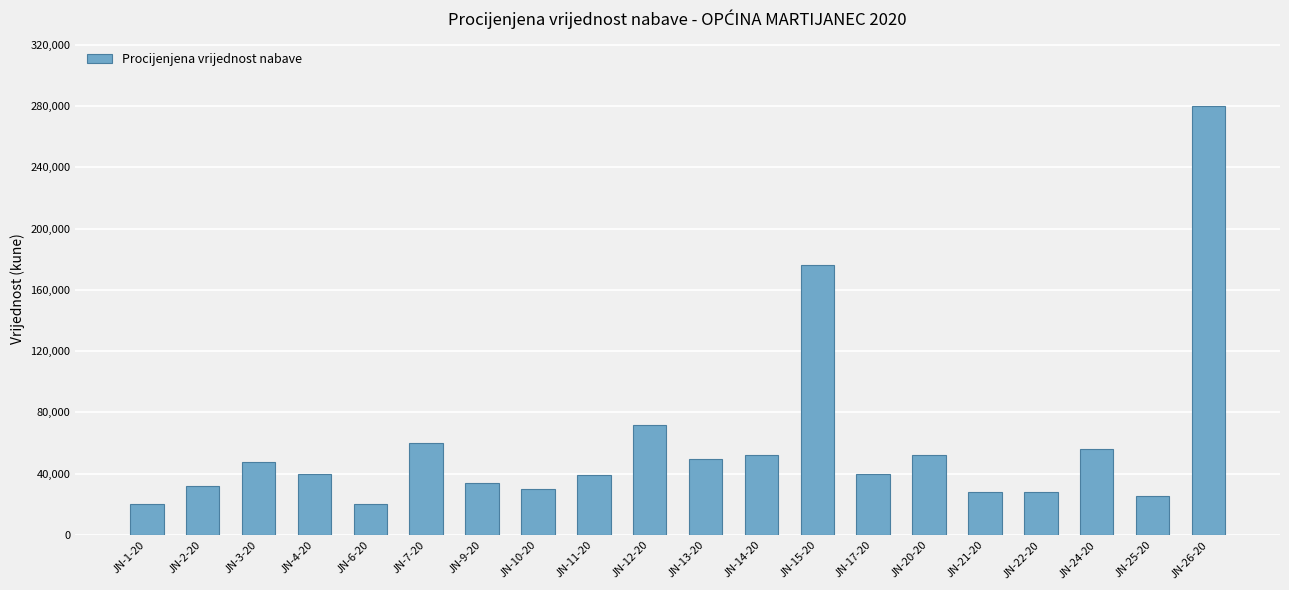

What is the difference between the values at JN-17-20 and JN-9-20?

6000